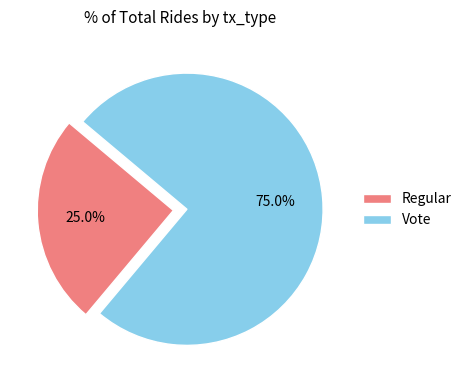

Which category has the smallest portion of the pie?

Regular